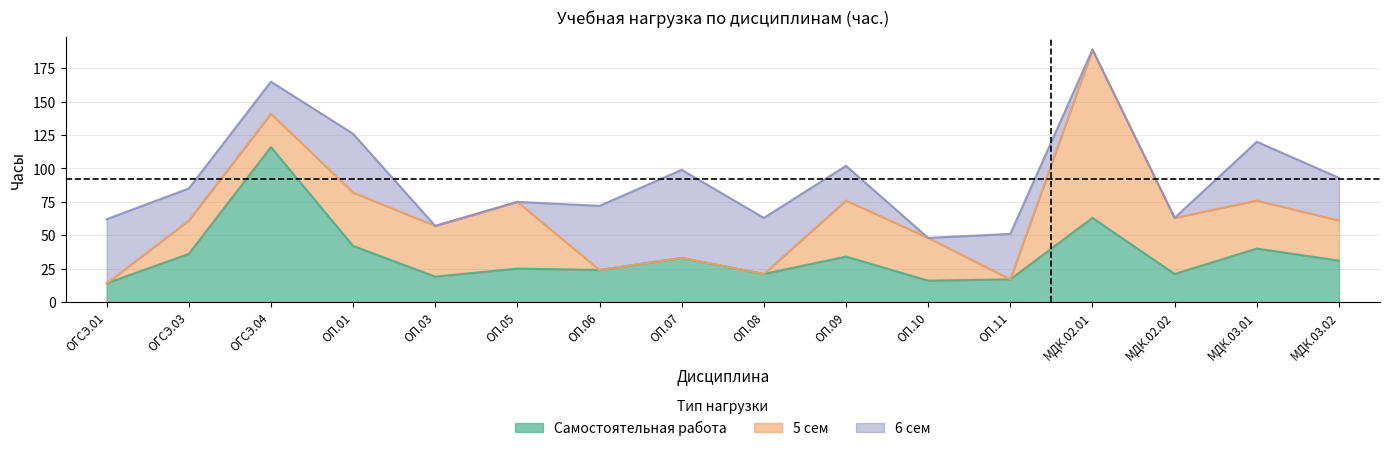

How many intersections are there between 5 сем and 6 сем?

8